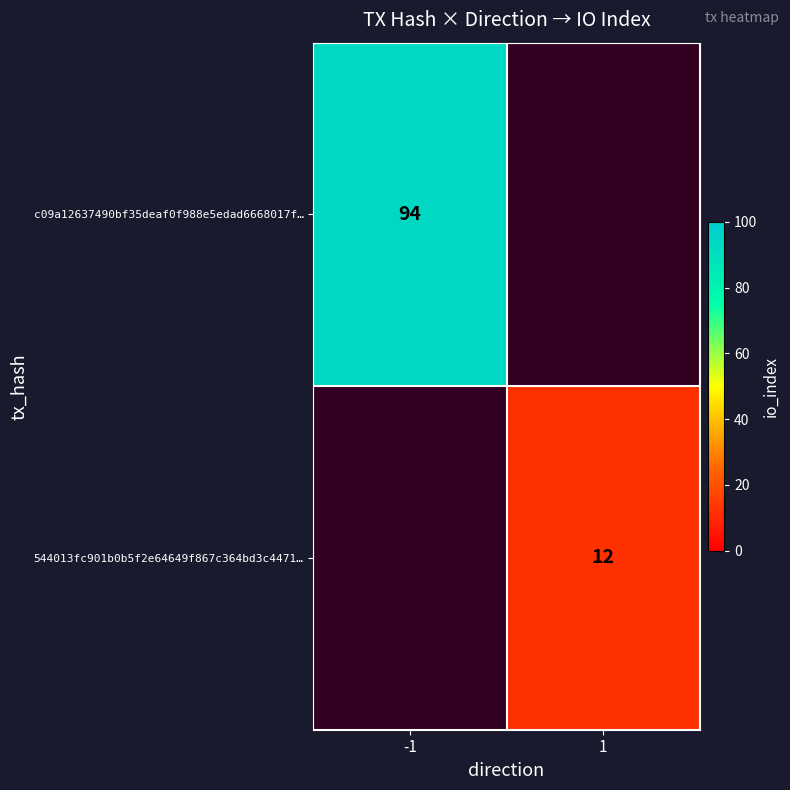

True or false: c09a12637490bf35deaf0f988e5edad6668017f… has a value of 20 at -1.

False